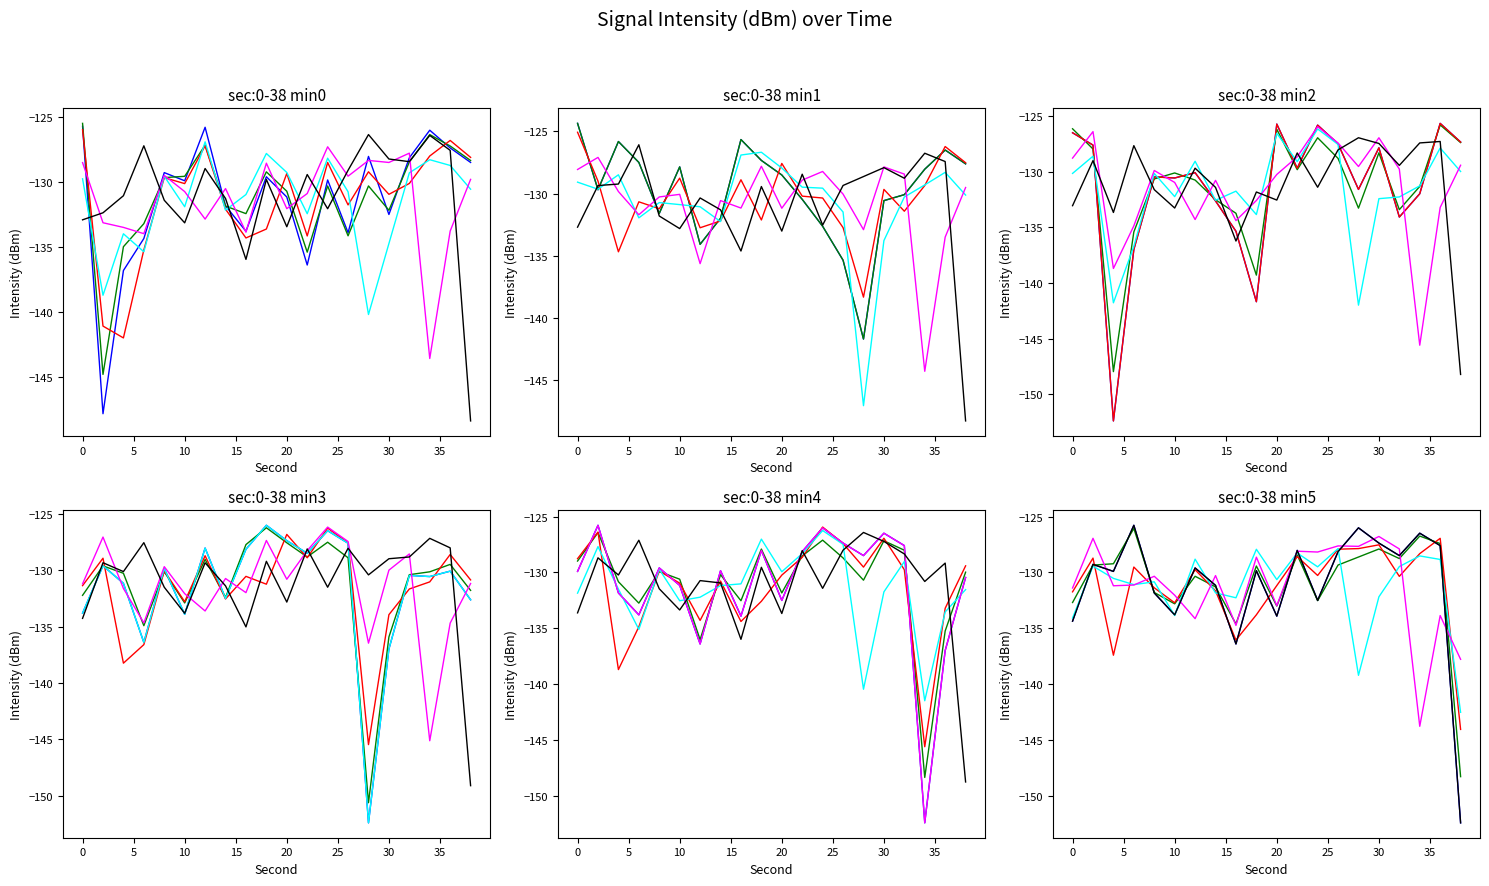

What is the highest value of the minute_1 series?

-126.1